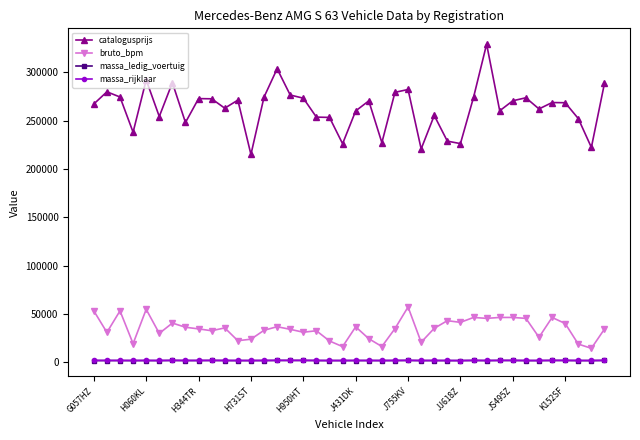

True or false: bruto_bpm has more than 0 interior local peaks.

True